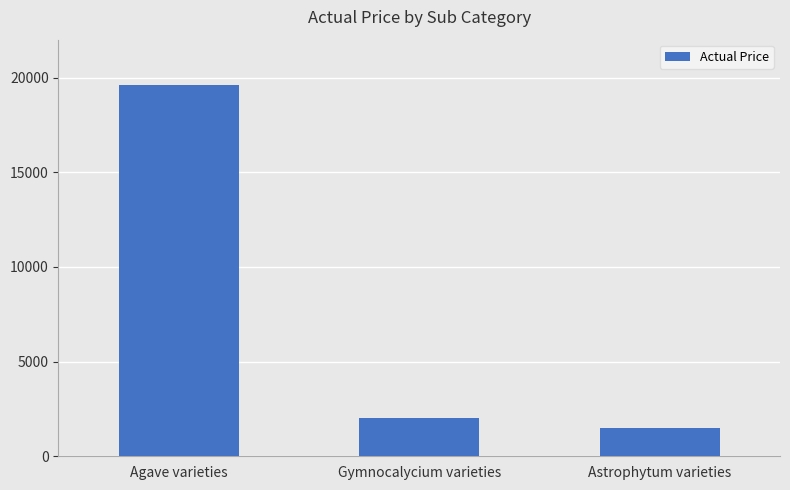

What is the label of the 1st bar from the left?

Agave varieties